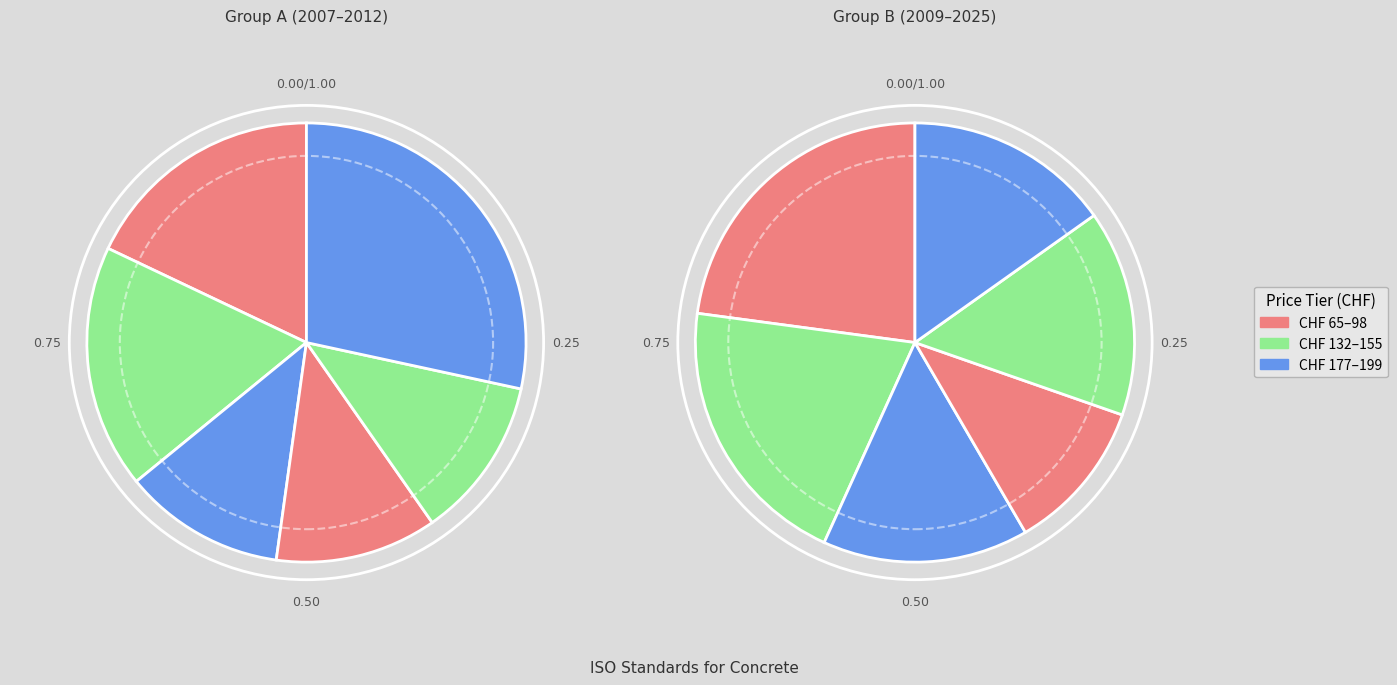

Is it true that ISO 16204:2012 is 23% of the pie?

False